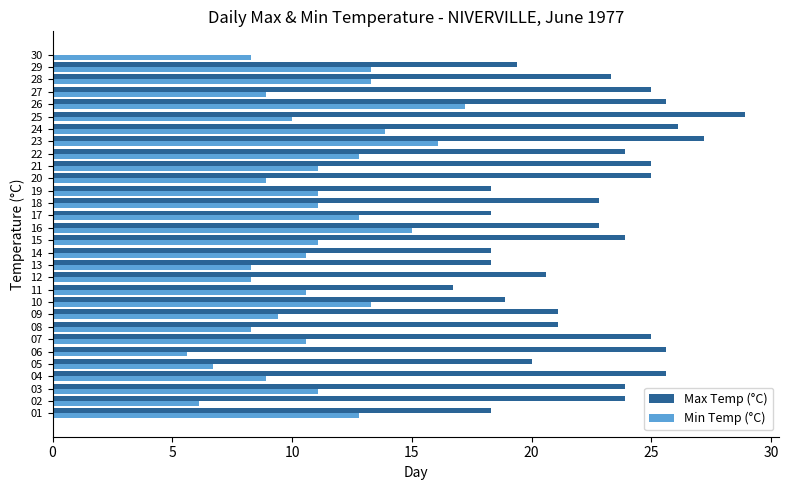

Is it true that Min Temp (°C) equals 6.2 at 19?

False